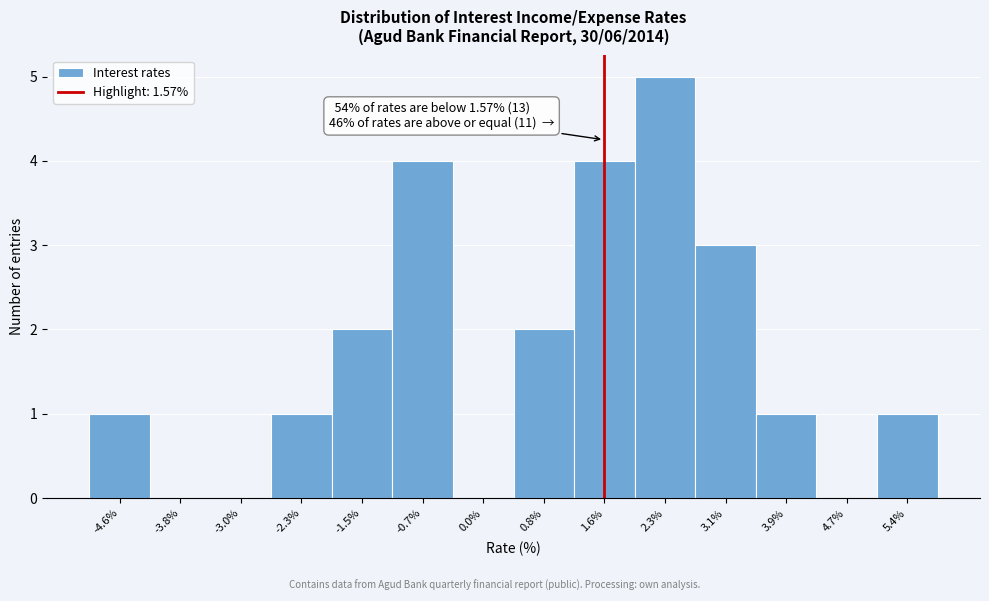

Which range on the x-axis has the tallest bar?

2.0 to 2.7